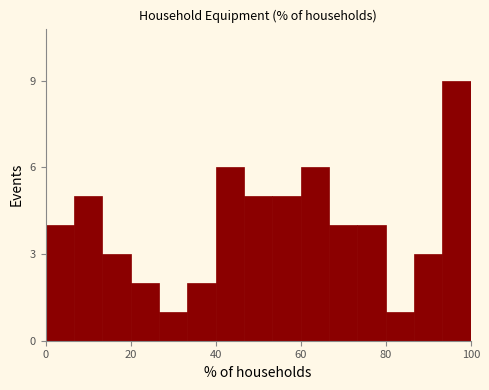

Around what value on the x-axis is the tallest bar? Give the approximate position of its centre, as read against the axis.

96